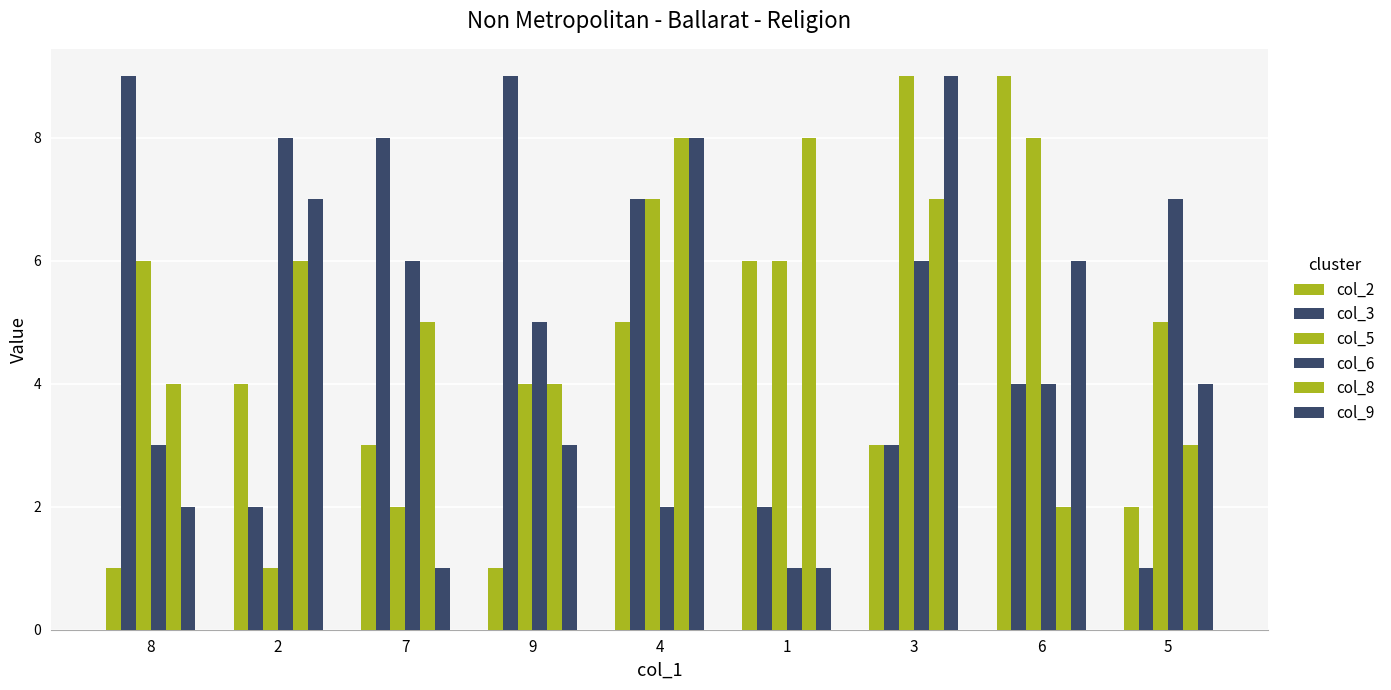

How many categories are shown in the chart?

9